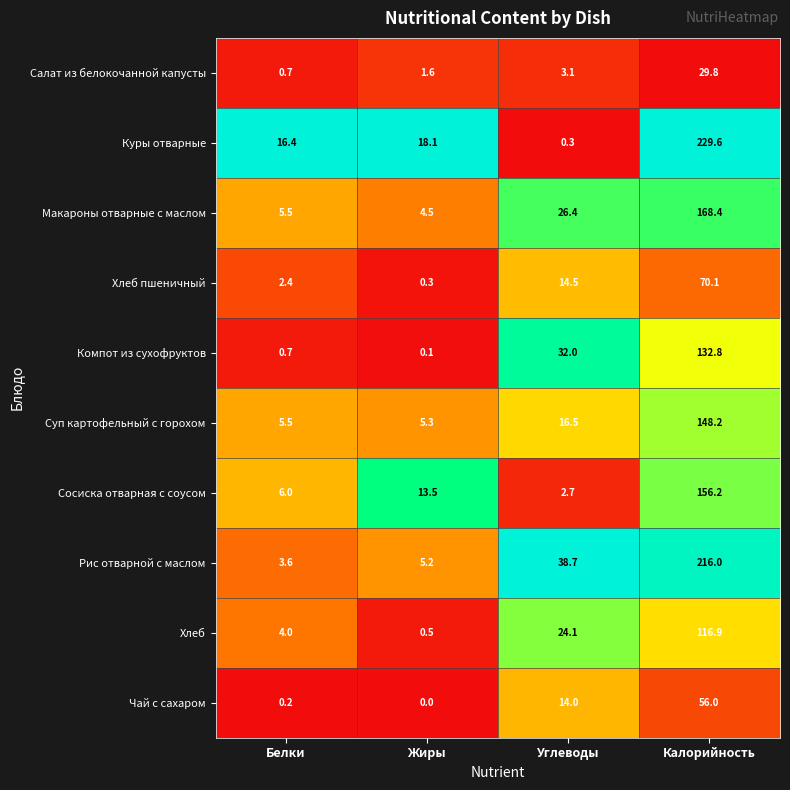

Which series has the largest range (max minus min)?

Куры отварные